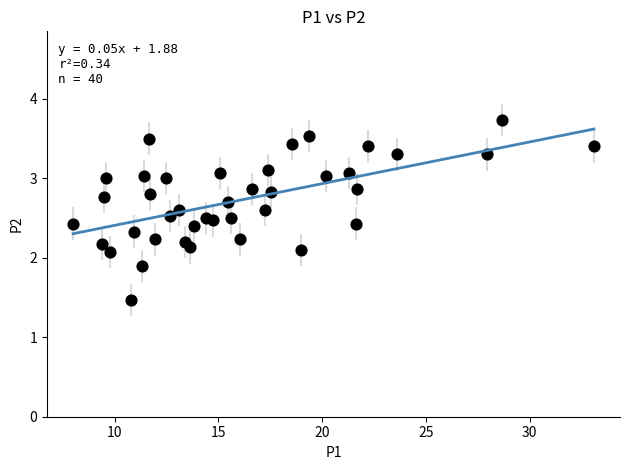

What is the range of Y values (max minus min)?

2.3